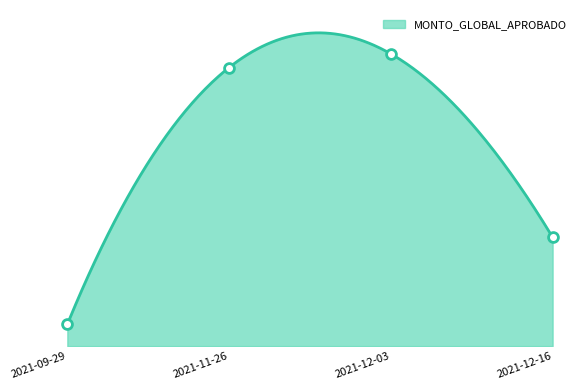

Approximately how many times larger is the value at 2021-09-29 compared to 2021-11-26?

0.1